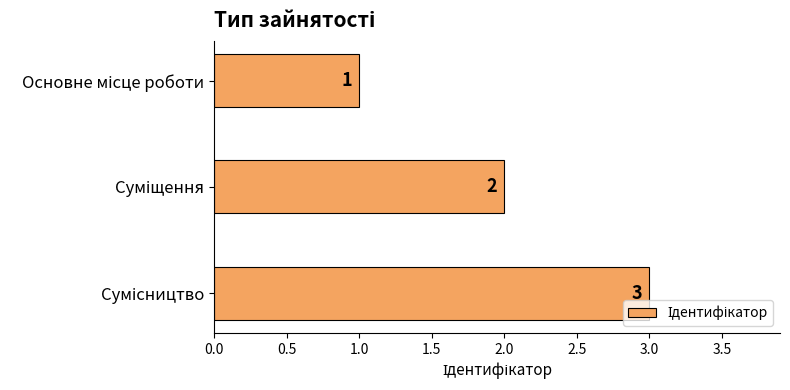

What is the value of the 2nd bar from the top?

2